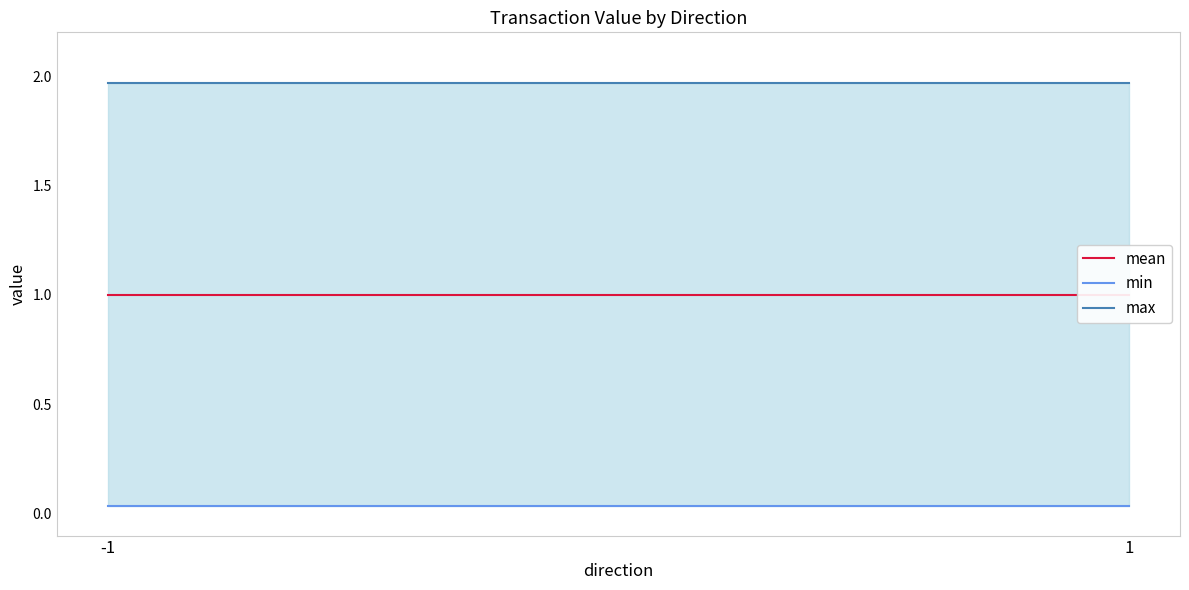

What is the value of the mean point at the 2nd from the left?

1.0